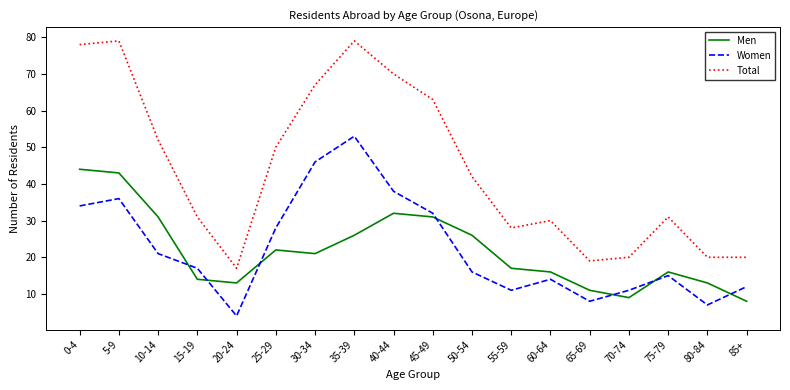

Reading left to right, extract all data points from this chart.

Men: 0-4=44	5-9=43	10-14=31	15-19=14	20-24=13	25-29=22	30-34=21	35-39=26	40-44=32	45-49=31	50-54=26	55-59=17	60-64=16	65-69=11	70-74=9	75-79=16	80-84=13	85+=8
Women: 0-4=34	5-9=36	10-14=21	15-19=17	20-24=4	25-29=28	30-34=46	35-39=53	40-44=38	45-49=32	50-54=16	55-59=11	60-64=14	65-69=8	70-74=11	75-79=15	80-84=7	85+=12
Total: 0-4=78	5-9=79	10-14=52	15-19=31	20-24=17	25-29=50	30-34=67	35-39=79	40-44=70	45-49=63	50-54=42	55-59=28	60-64=30	65-69=19	70-74=20	75-79=31	80-84=20	85+=20